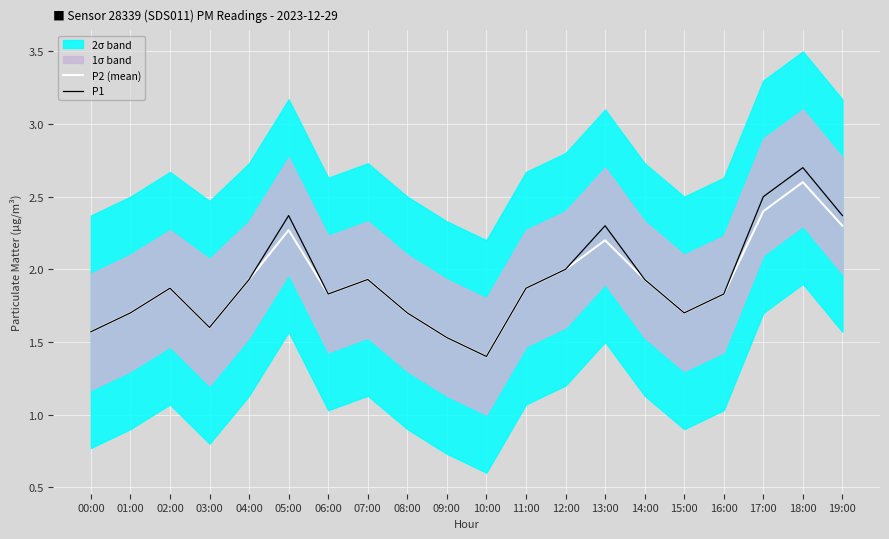

What is the average value of the P2 (mean) series?

1.9